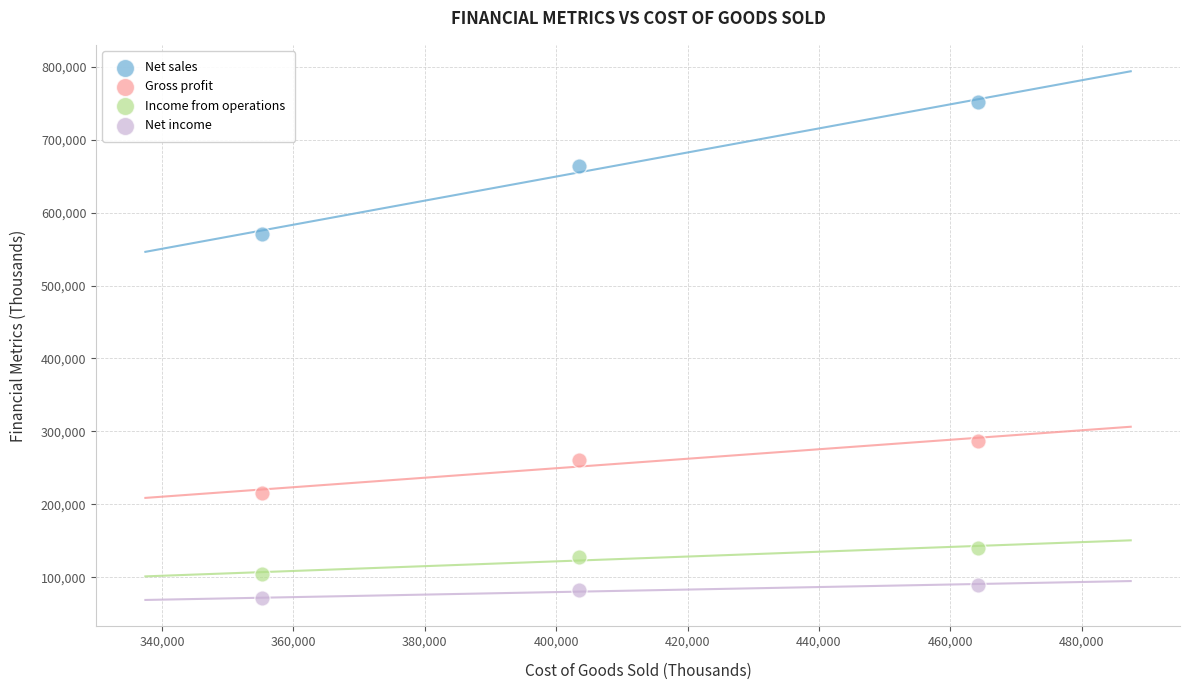

In the Gross profit series, what Y value is closest to 251205?

260968